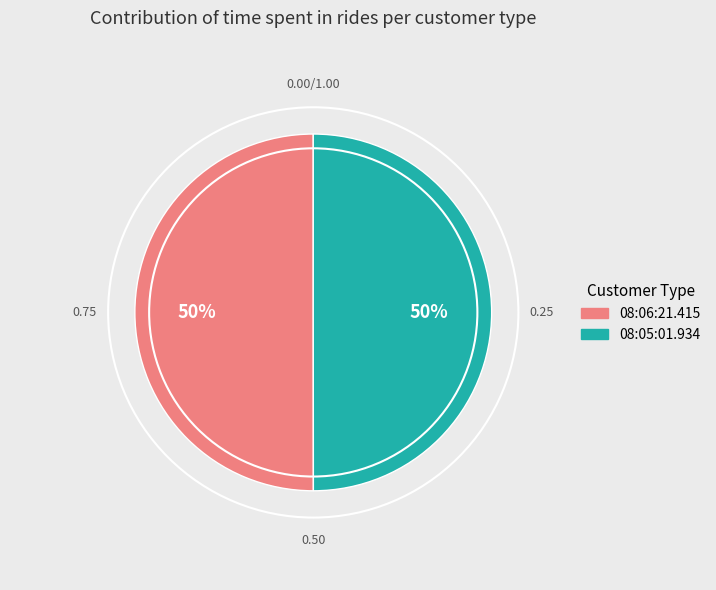

Between 08:05:01.934 and 08:06:21.415, which is larger?

08:06:21.415